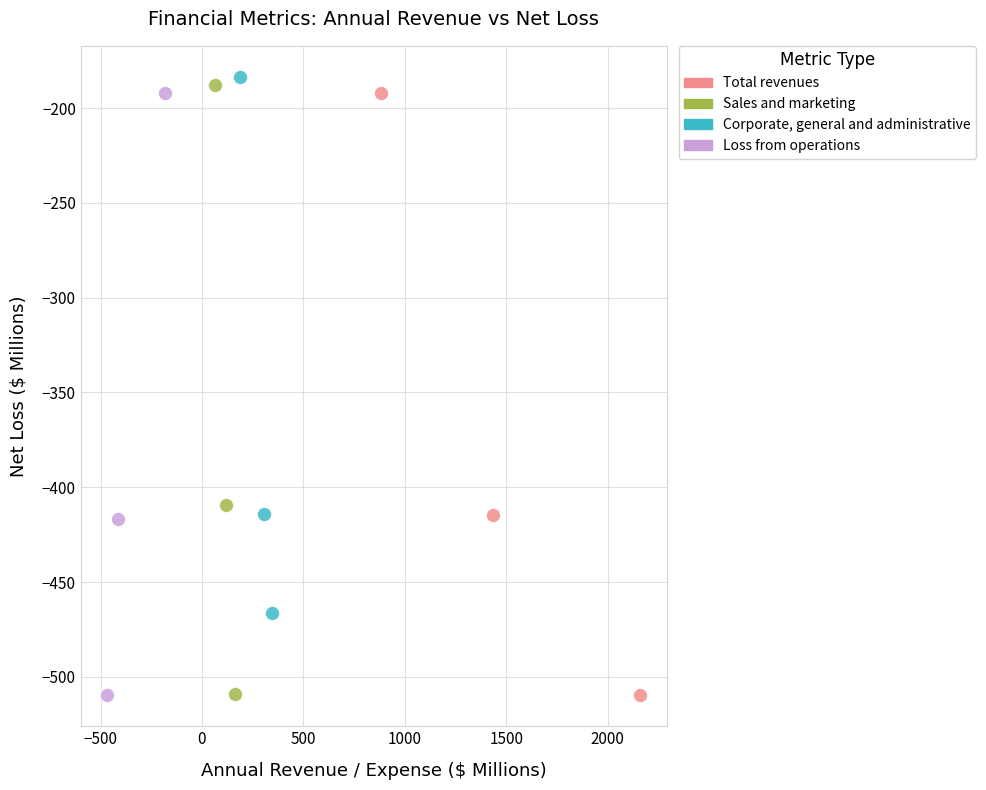

Which series has the widest spread of Y values?

Sales and marketing